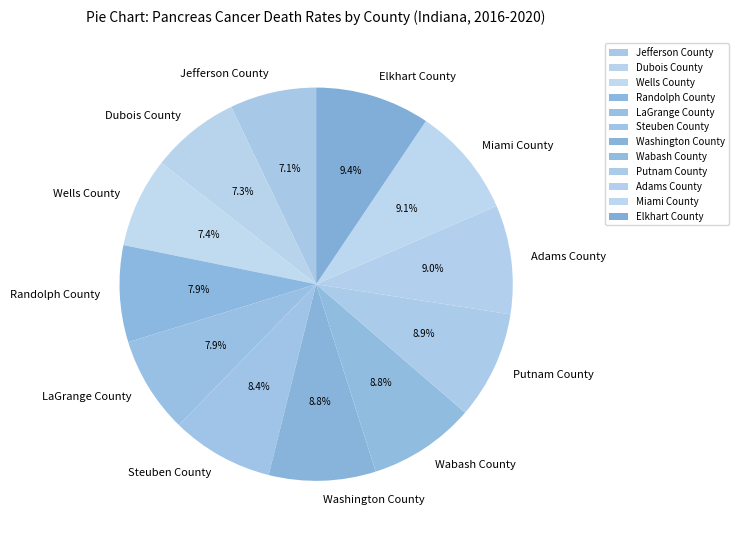

Does any single category account for the majority?

No